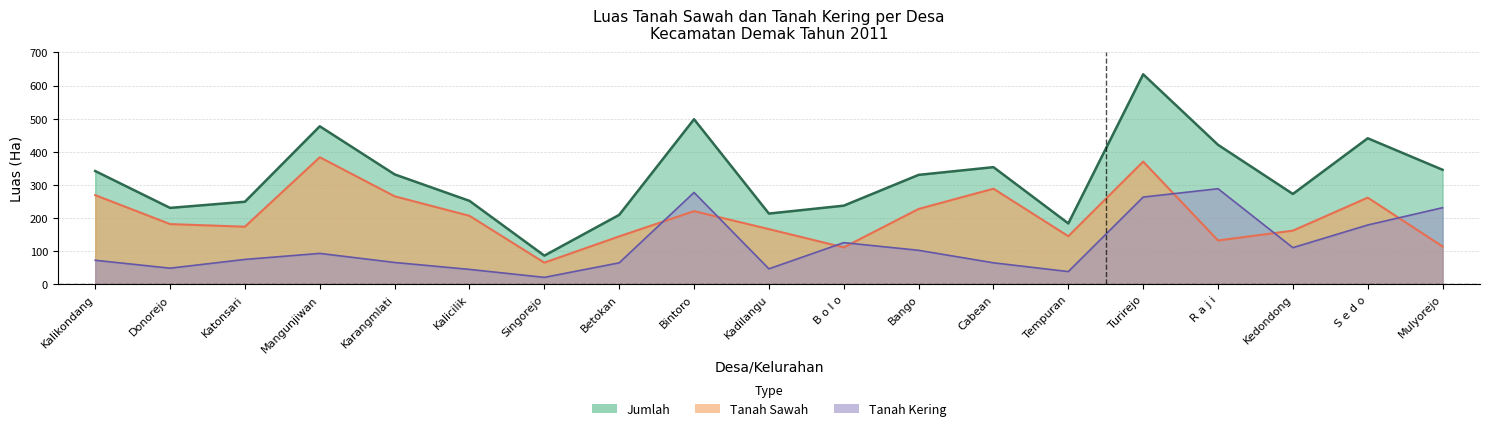

Between R a j i and Kedondong, which series saw the biggest shift?

kering